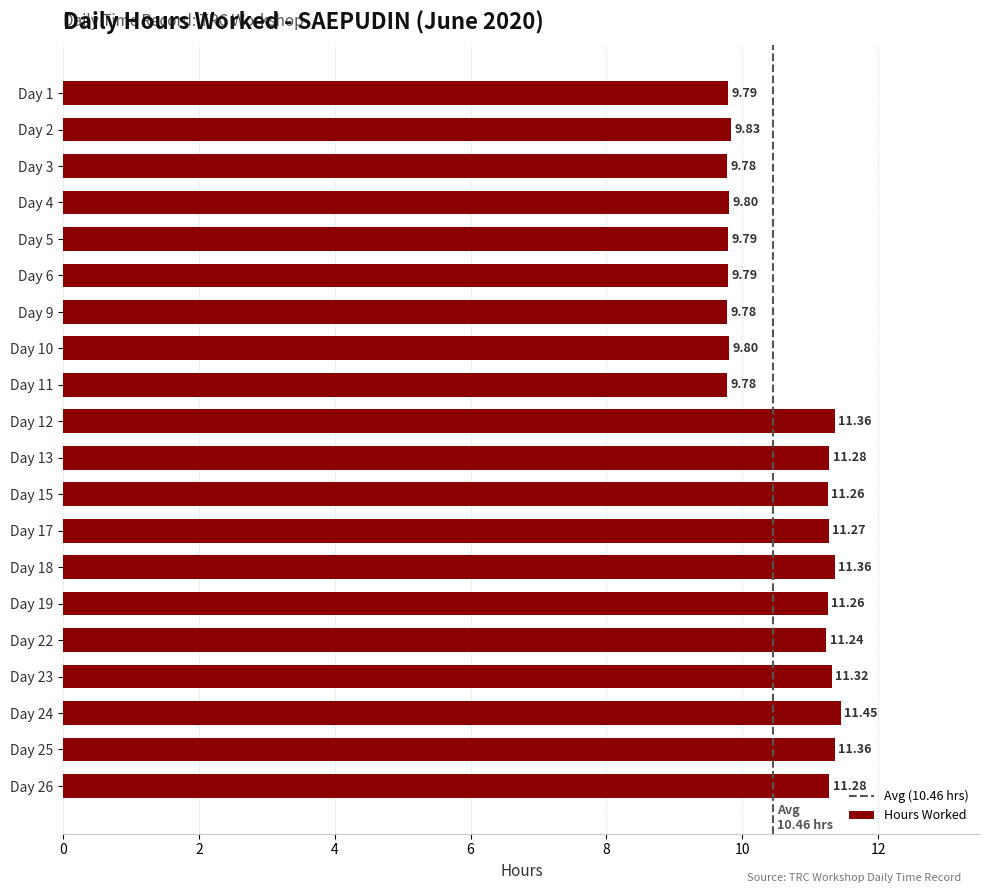

What is the sum of the values at Day 24 and Day 5?

21.2